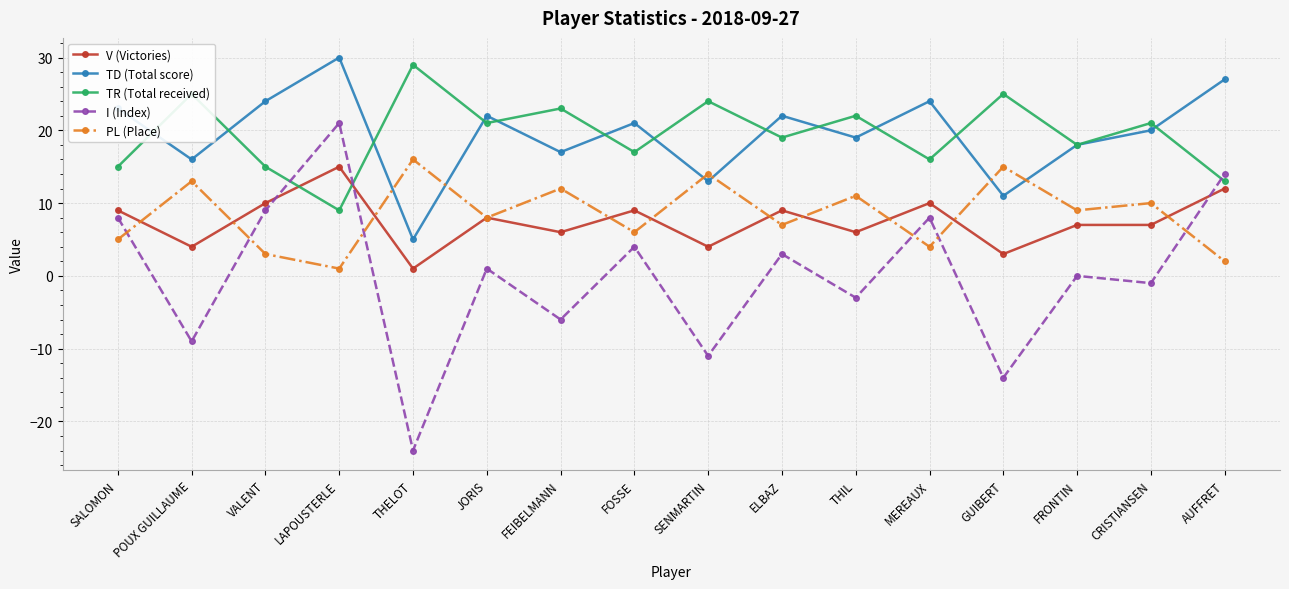

List the labels in order of PL (Place) value, smallest first.

LAPOUSTERLE, AUFFRET, VALENT, MEREAUX, SALOMON, FOSSE, ELBAZ, JORIS, FRONTIN, CRISTIANSEN, THIL, FEIBELMANN, POUX GUILLAUME, SENMARTIN, GUIBERT, THELOT